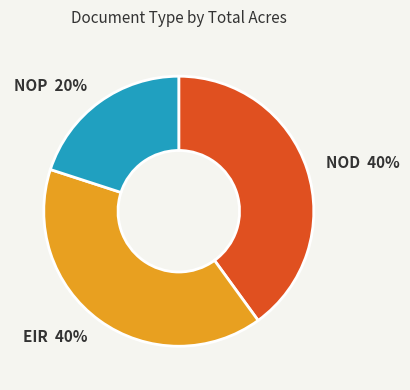

To the nearest percent, what is the difference between the largest and smallest slice percentages?

20%